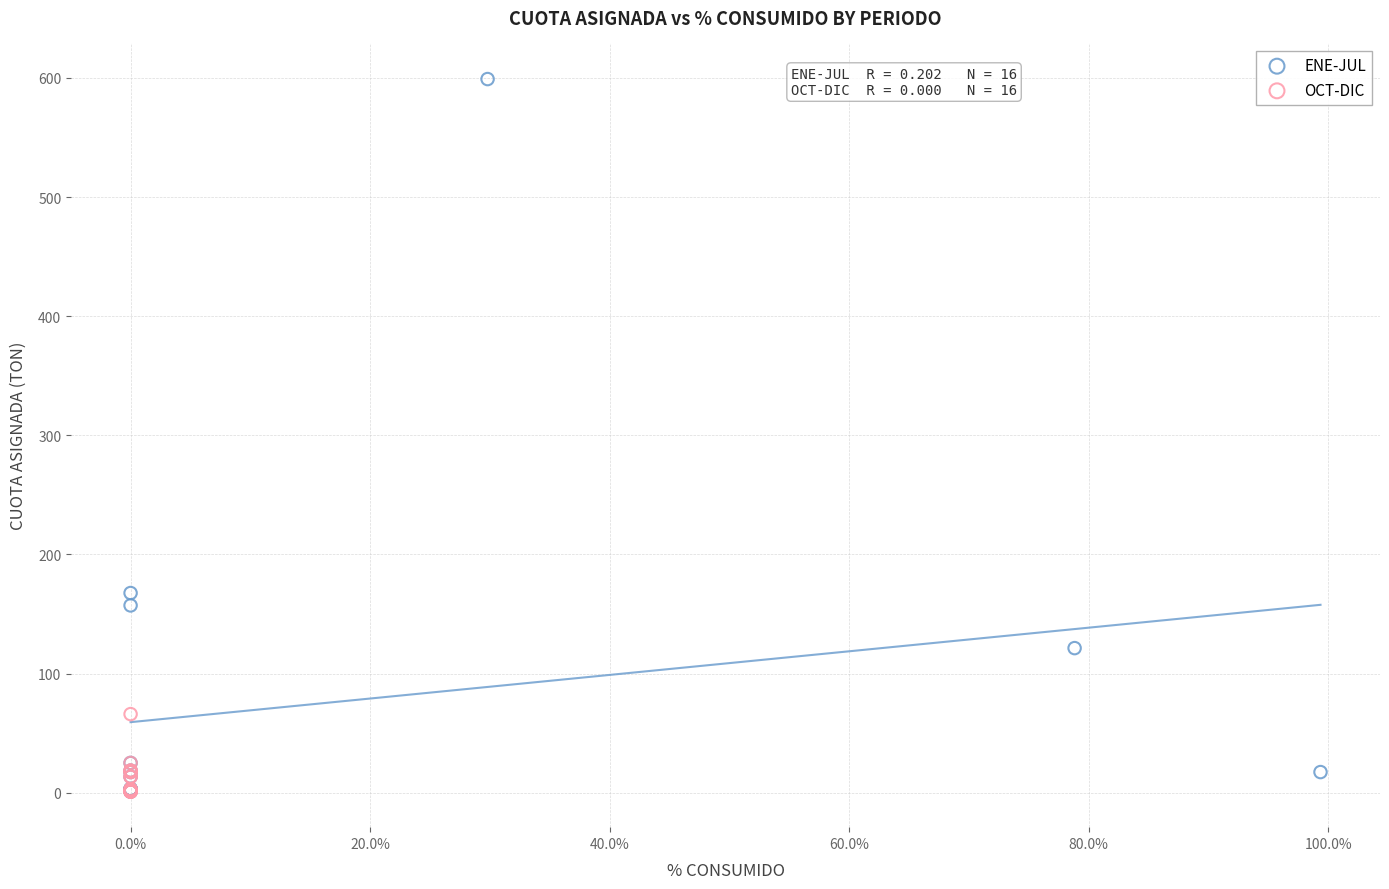

Which series has the widest spread of Y values?

ENE-JUL